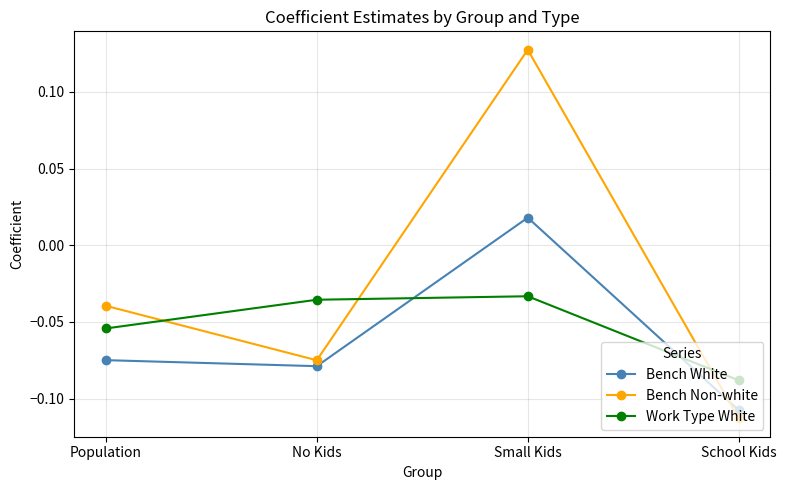

Which series has the largest total across all categories?

Bench Non-white